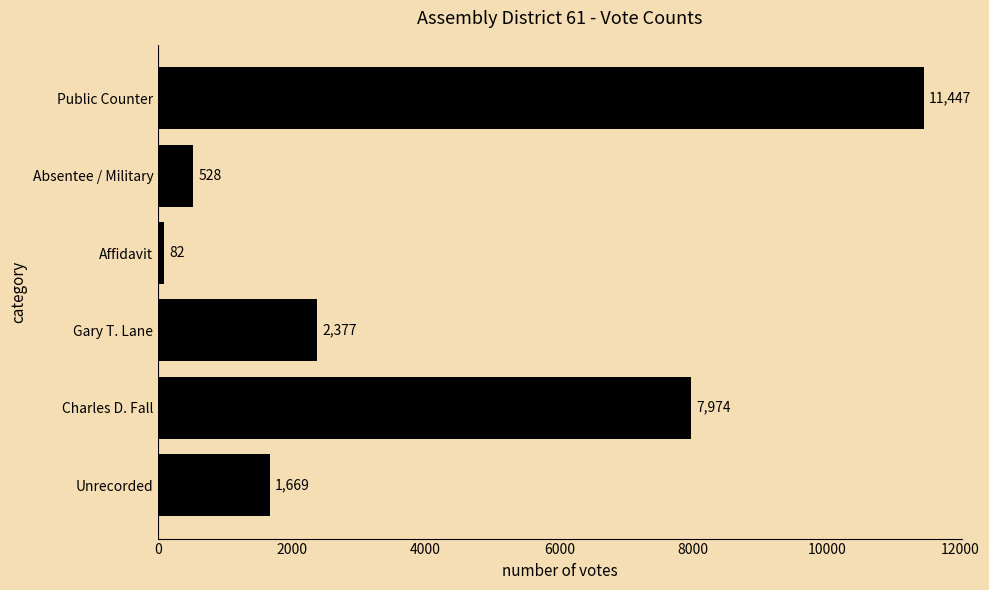

What is the difference between the maximum and second lowest values?

10919